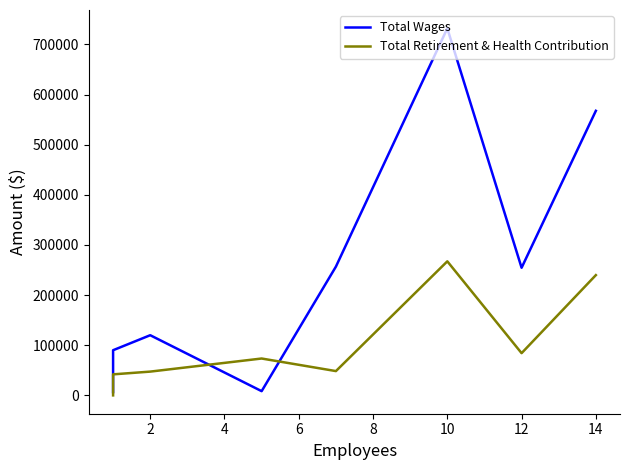

What is the difference between the maximum and minimum values in the Total Retirement & Health Contribution series?

267328